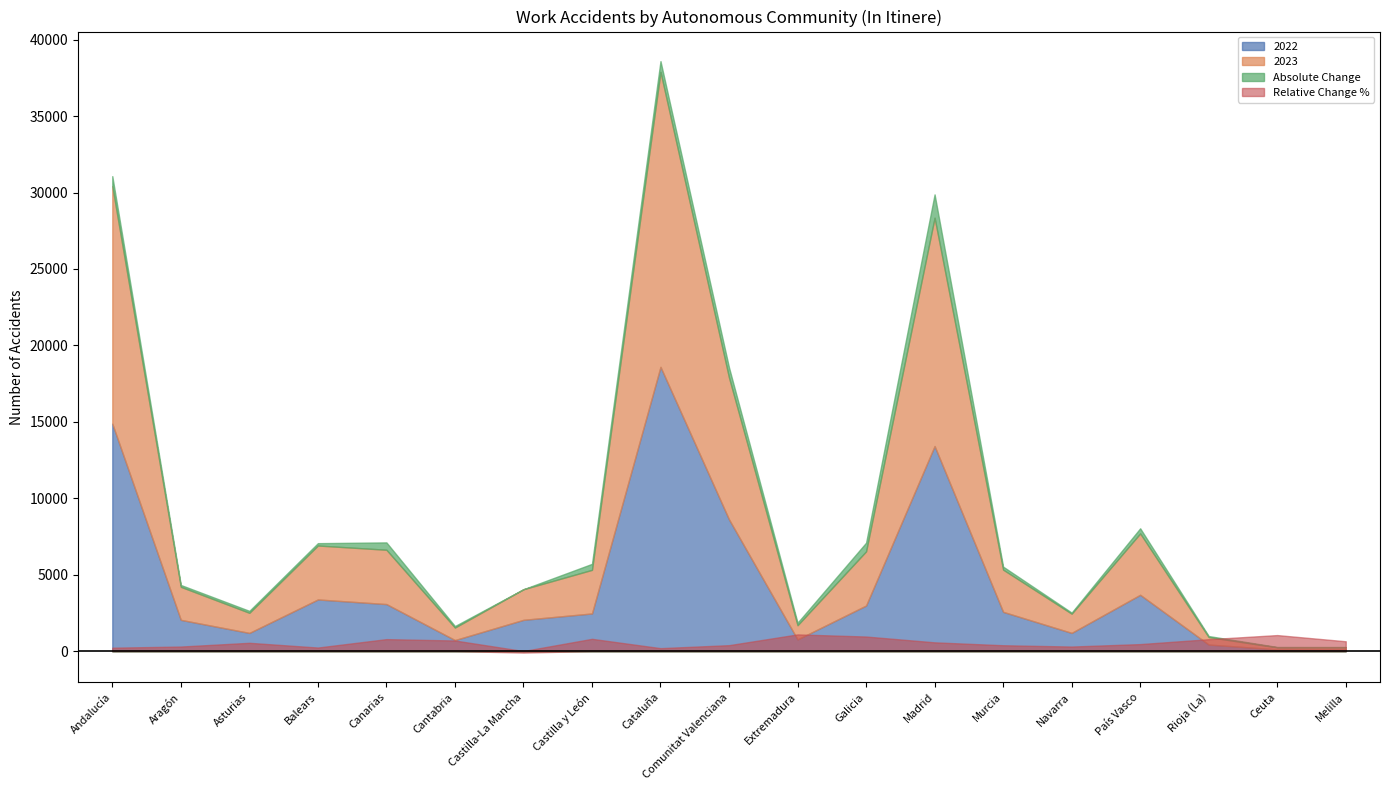

How many data points in 2022 are above 2460?

9